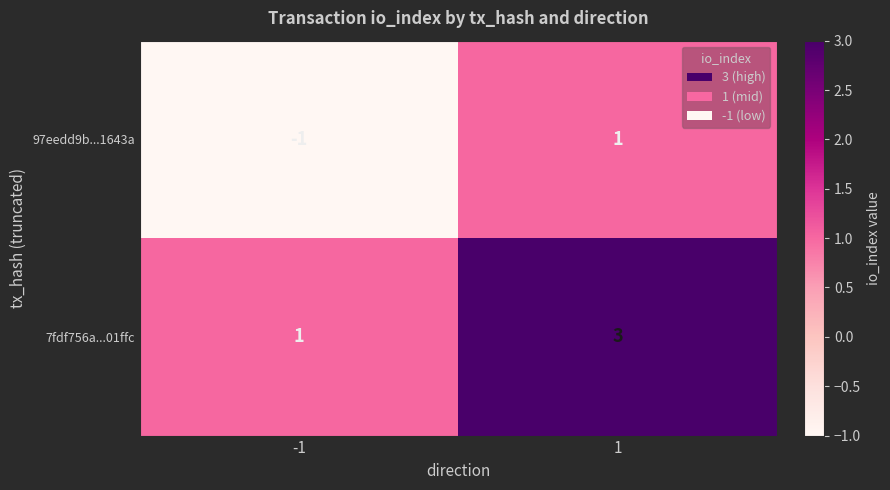

Reading left to right, list all the values displayed in this chart.

97eedd9b...1643a: -1=-1	1=1
7fdf756a...01ffc: -1=1	1=3